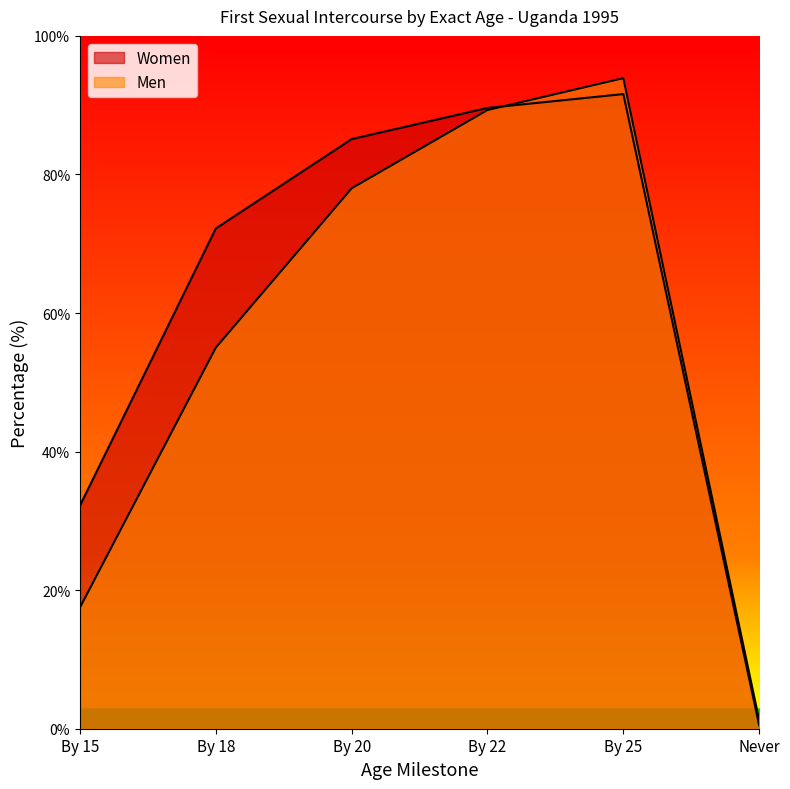

The Women series shows 0.5 at Never. True or false?

True